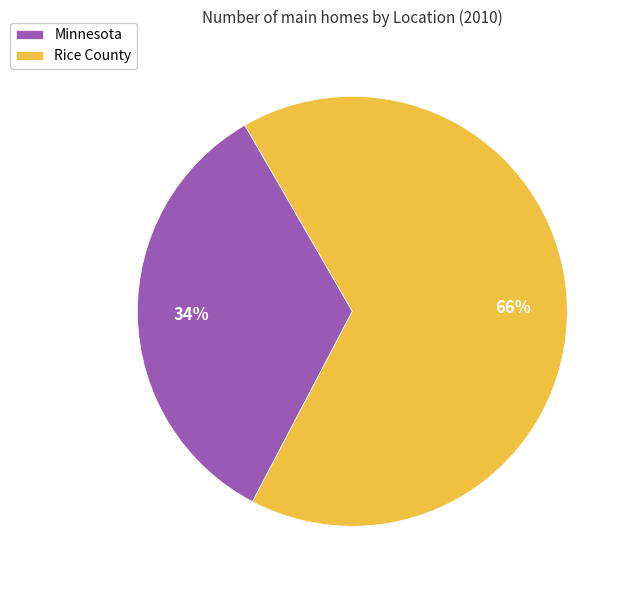

Is it true that Minnesota is 34% of the pie?

True